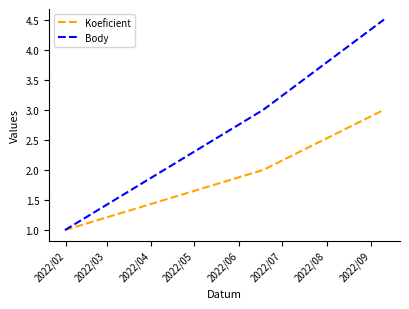

What is the sum of all Body values?

8.5